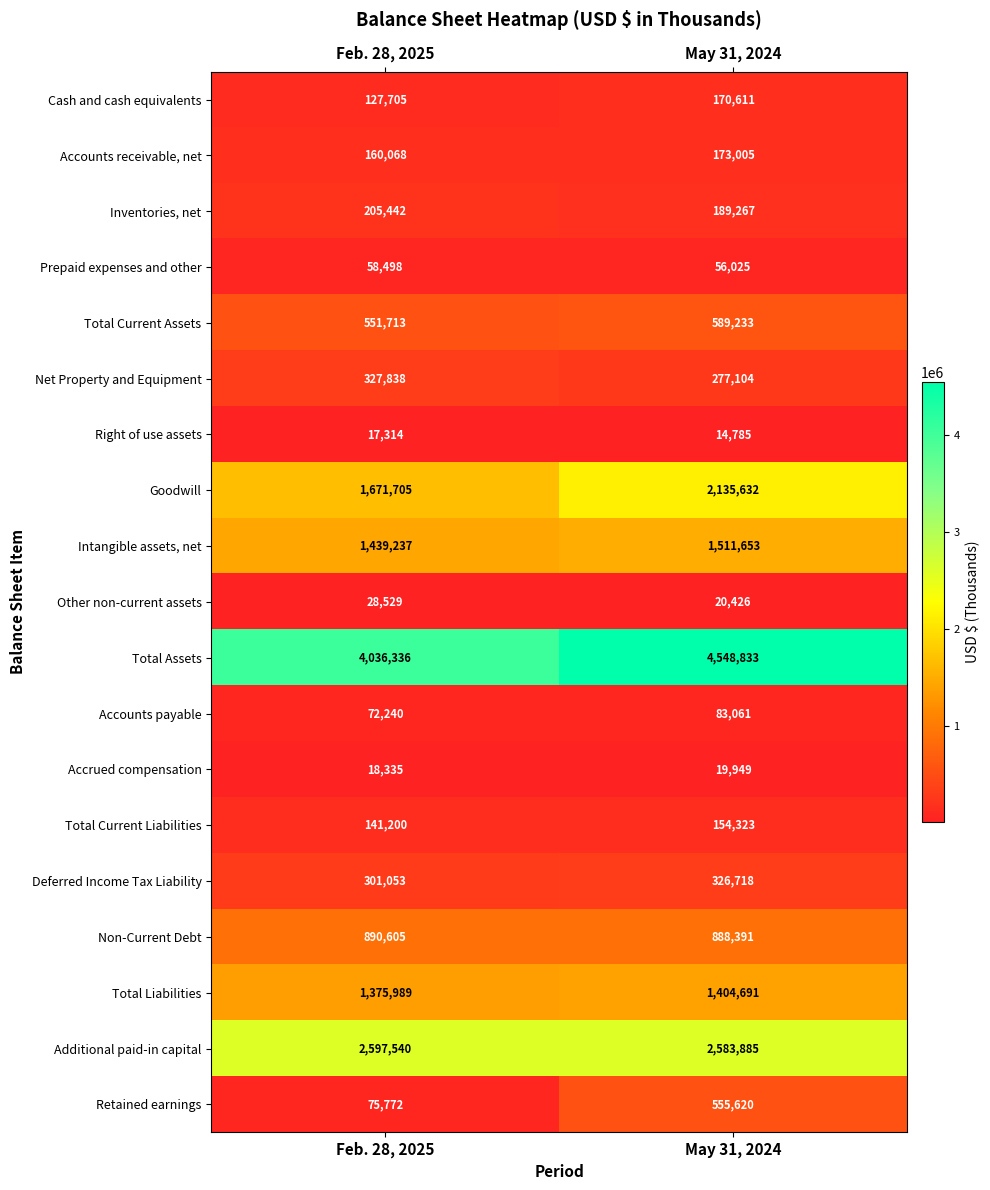

What is the greatest value displayed?

4548833